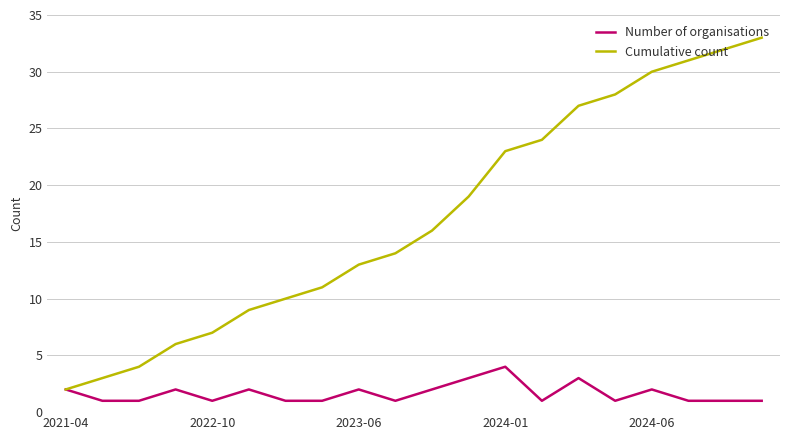

Which series has the largest total across all categories?

Cumulative count